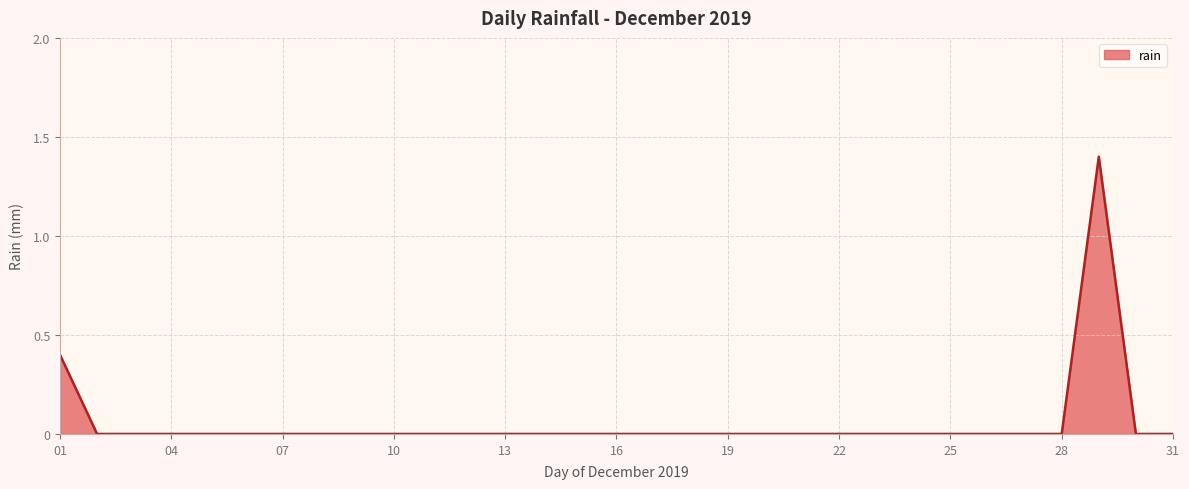

What is the difference between the maximum and minimum values?

1.4